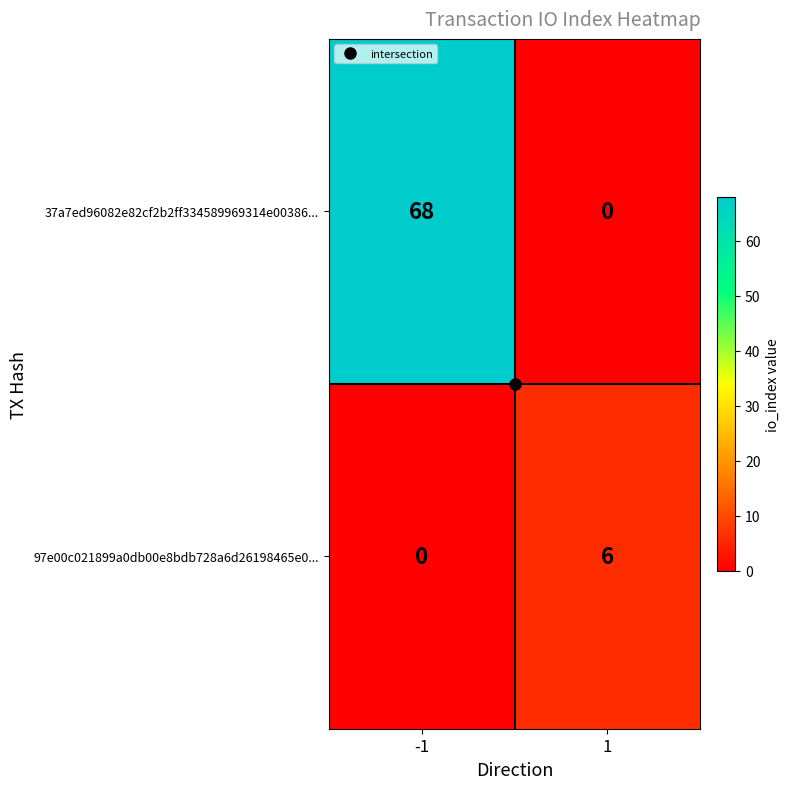

Which series changed the most between -1 and 1?

37a7ed96082e82cf2b2ff334589969314e00386...